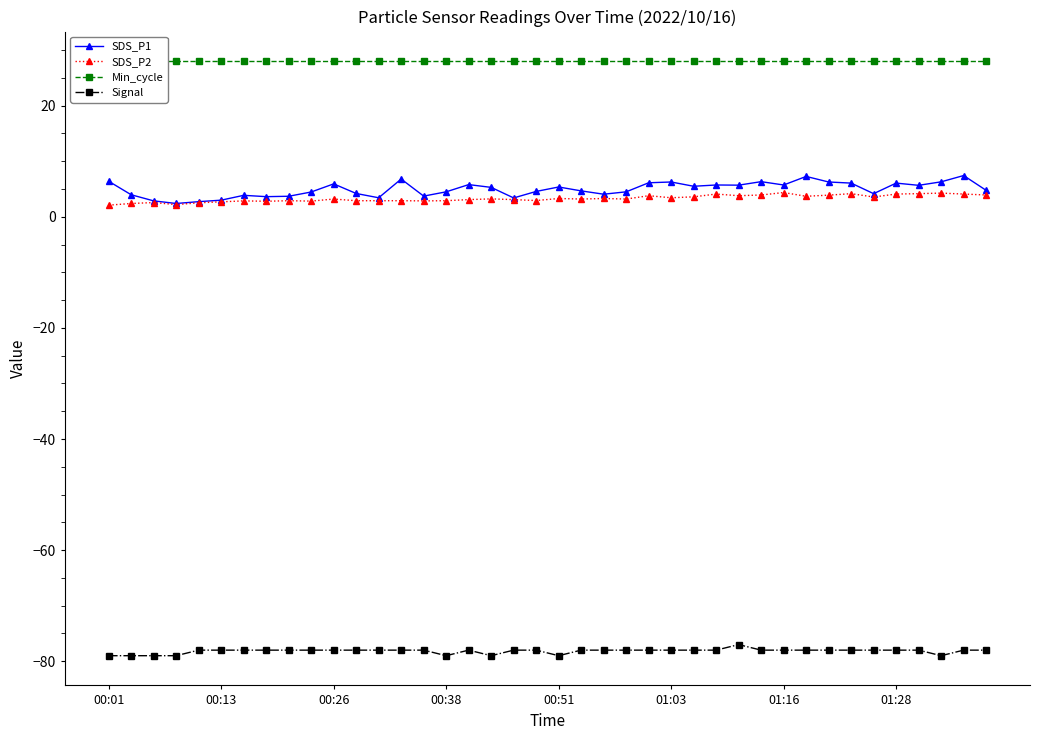

How many data points in SDS_P1 are above 5?

20